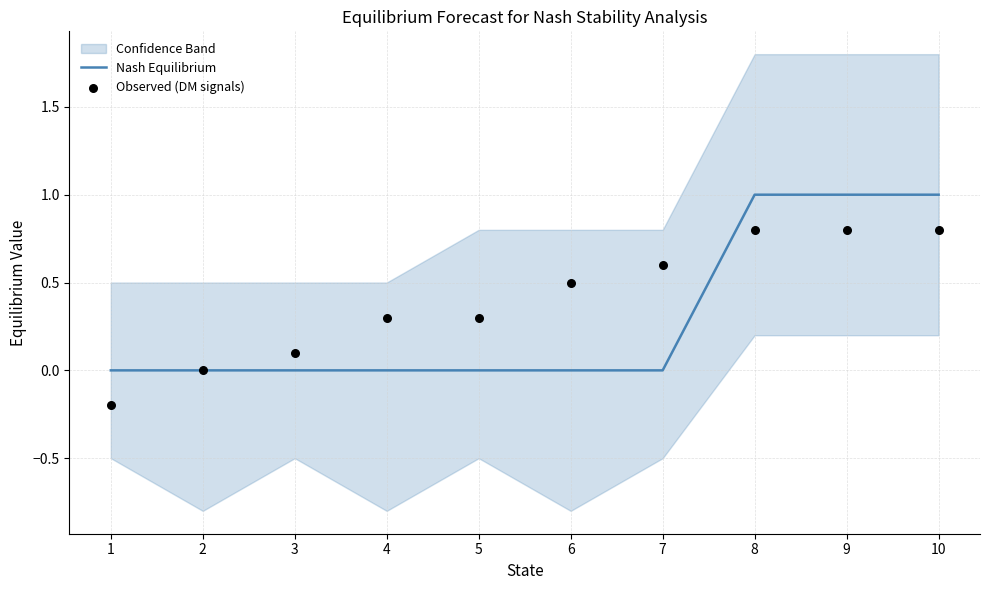

The Nash Equilibrium series shows 0 at 1. True or false?

True